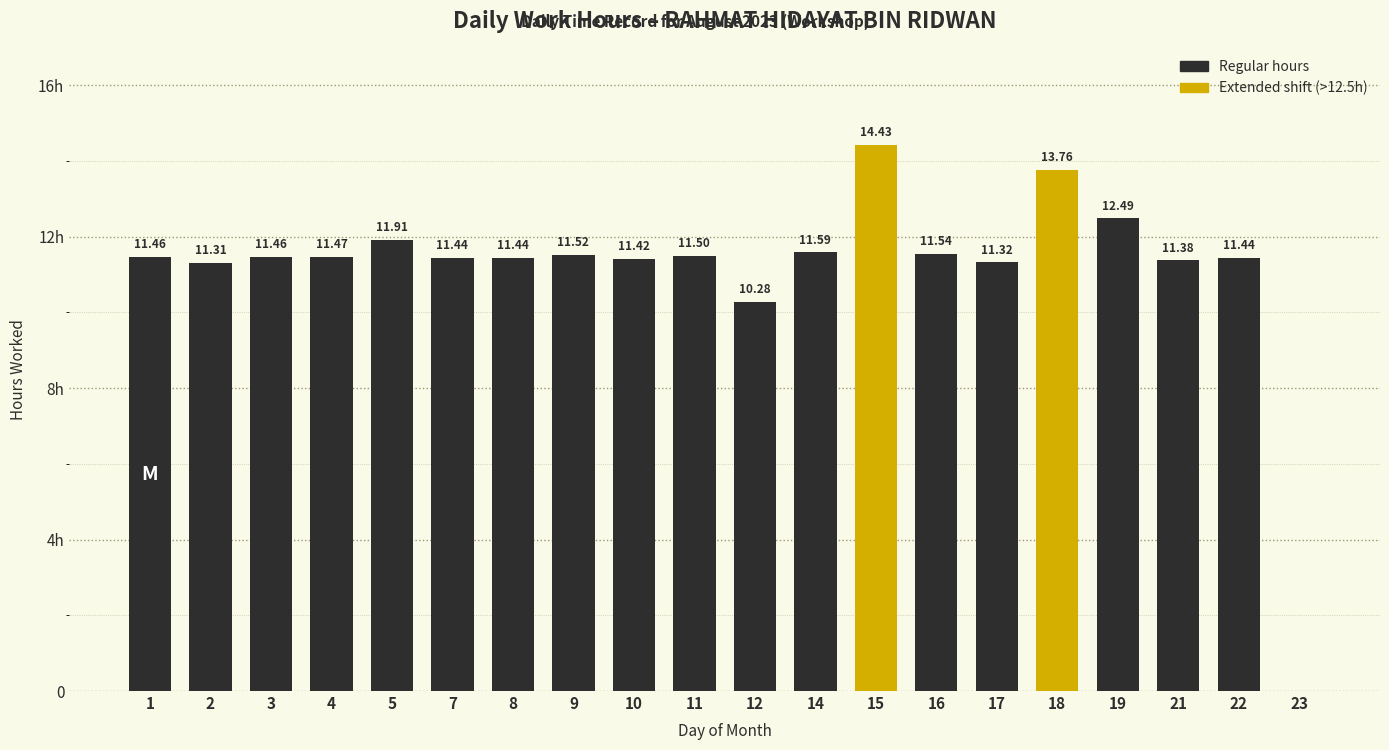

At which label is the value closest to 7?

12